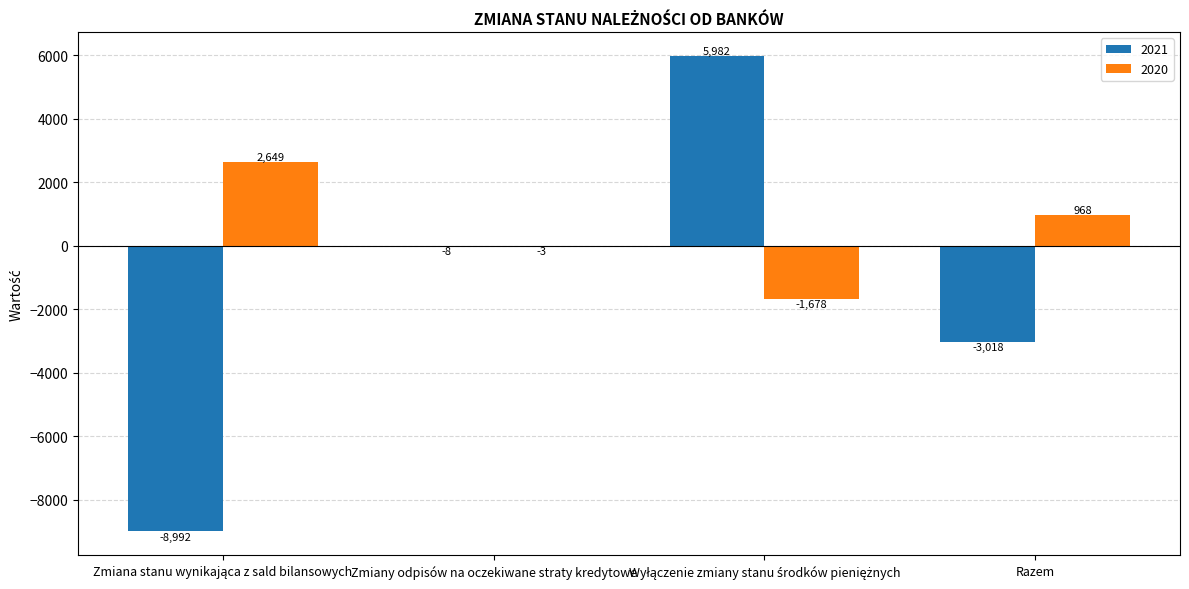

The 2020 series shows 968 at Razem. True or false?

True